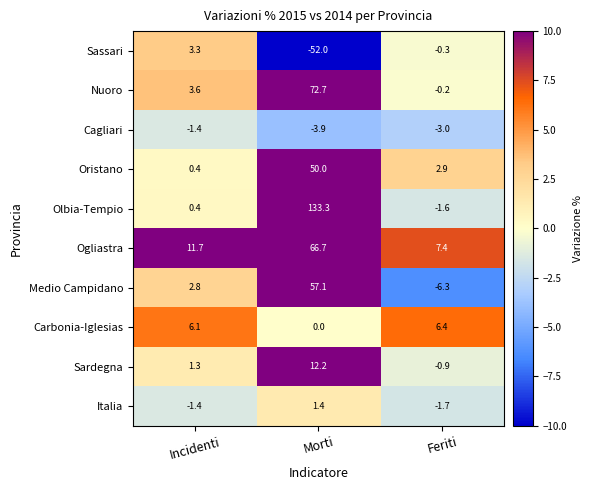

At which label does Nuoro first exceed 3?

Incidenti